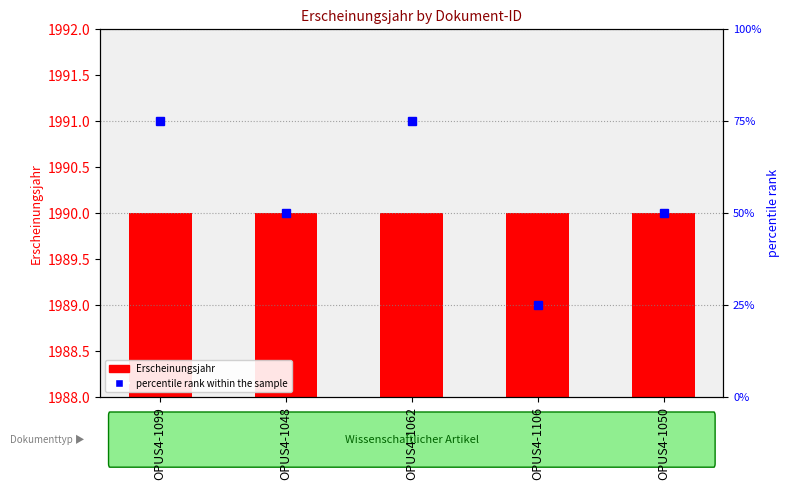

How many values in the percentile rank within the sample series are below 50?

1